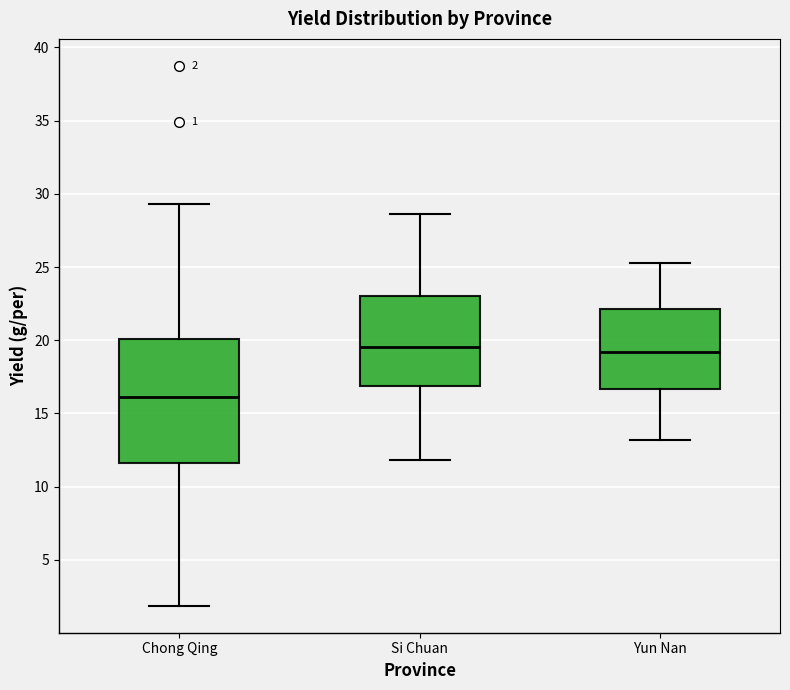

Which box is the tallest, from its lower edge to its upper edge?

Chong Qing